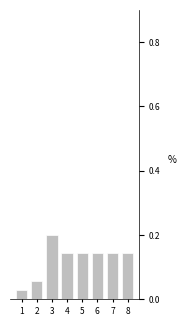

What is the change in value from 1 to 7?

+0.1